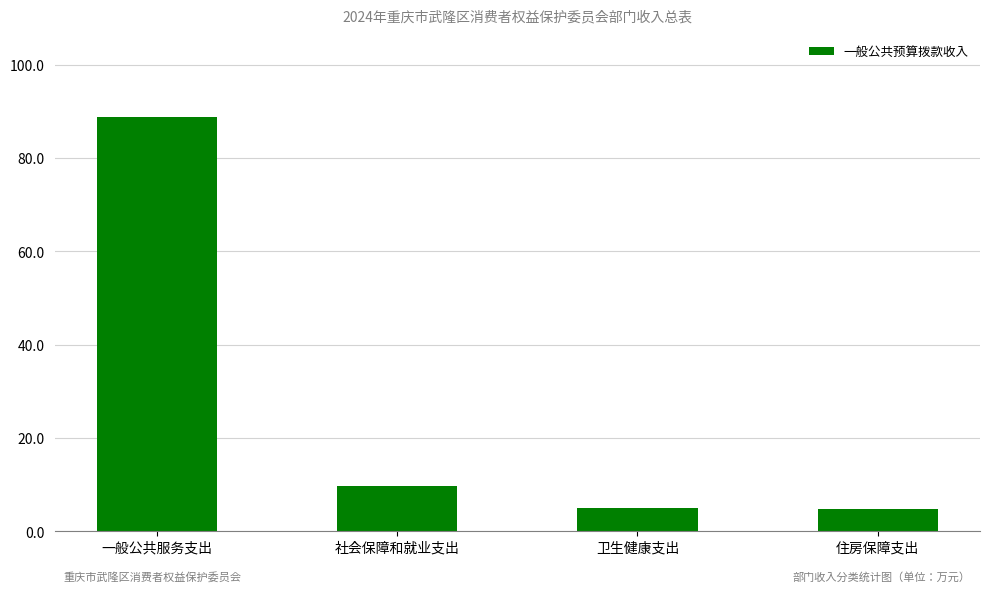

Read the value at 一般公共服务支出.

88.8